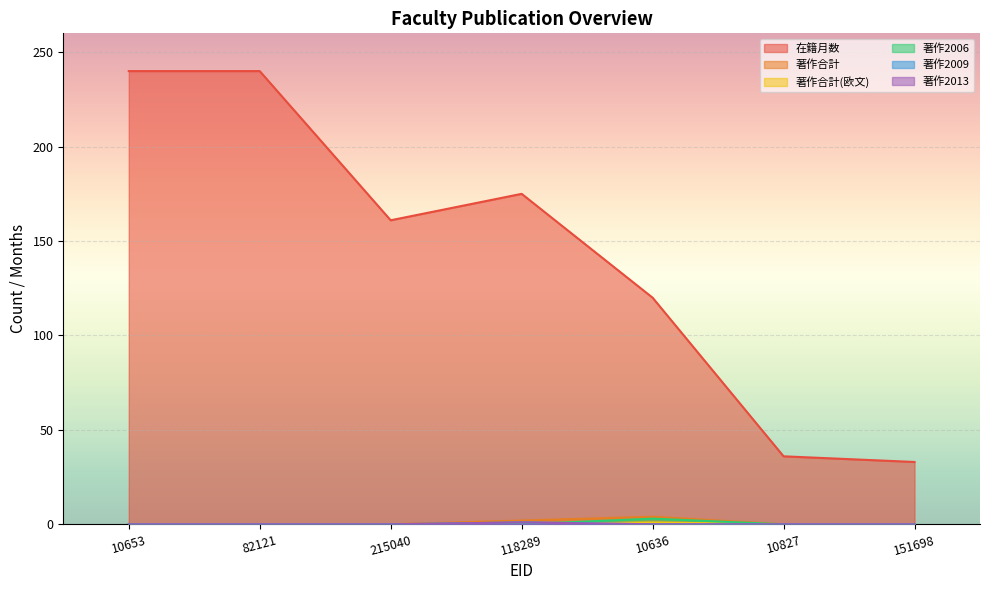

True or false: 著作2006 and 著作合計 cross at least once.

False